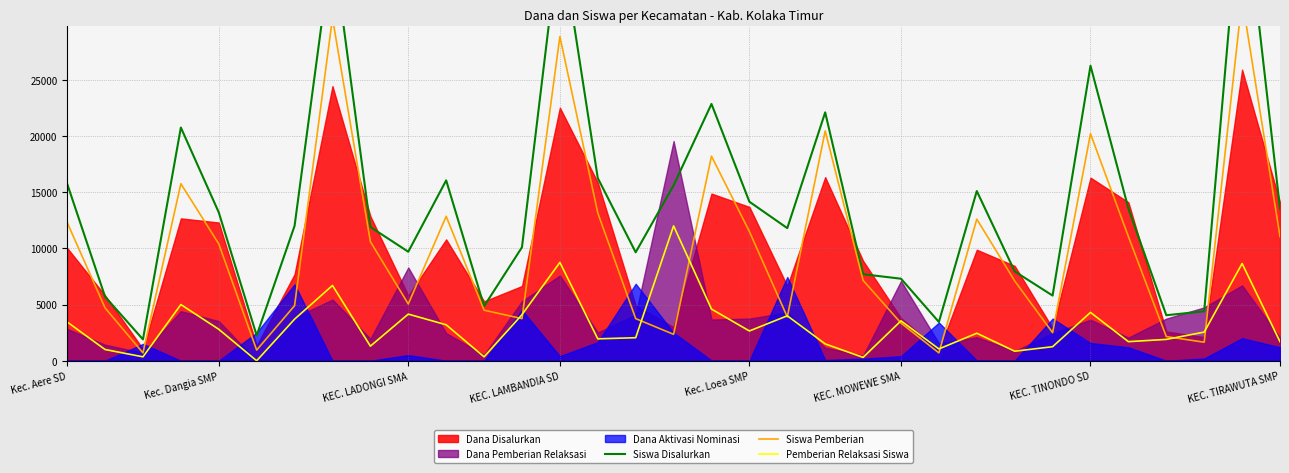

Reading right to left, extract all data points from this chart.

Siswa Disalurkan: 13550	43100	4400	4050	13550	26250	5800	7950	15100	3450	7300	7700	22100	11800	14150	22850	15600	9650	16250	38050	10100	4850	16050	9700	11900	37200	12000	2250	13200	20750	1900	5700	15750
Siswa Pemberian: 11050	32200	1650	2150	11050	20200	2500	7100	12600	700	3350	7150	20450	3900	11500	18200	2350	3750	13150	28850	3750	4500	12850	5050	10600	30500	4900	950	10400	15750	700	4700	12300
Pemberian Relaksasi Siswa: 1700	8650	2550	1900	1700	4300	1250	850	2450	1050	3550	300	1500	4000	2650	4600	12000	2050	1950	8750	4100	350	3200	4150	1300	6700	3700	0	2800	5000	350	1000	3450